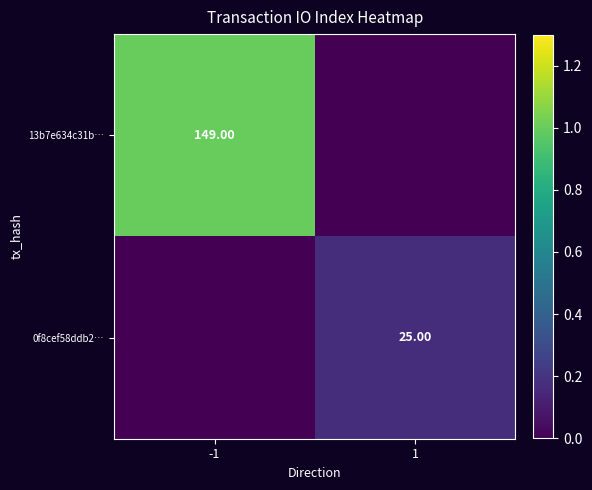

Which series has the largest total across all categories?

13b7e634c31b…